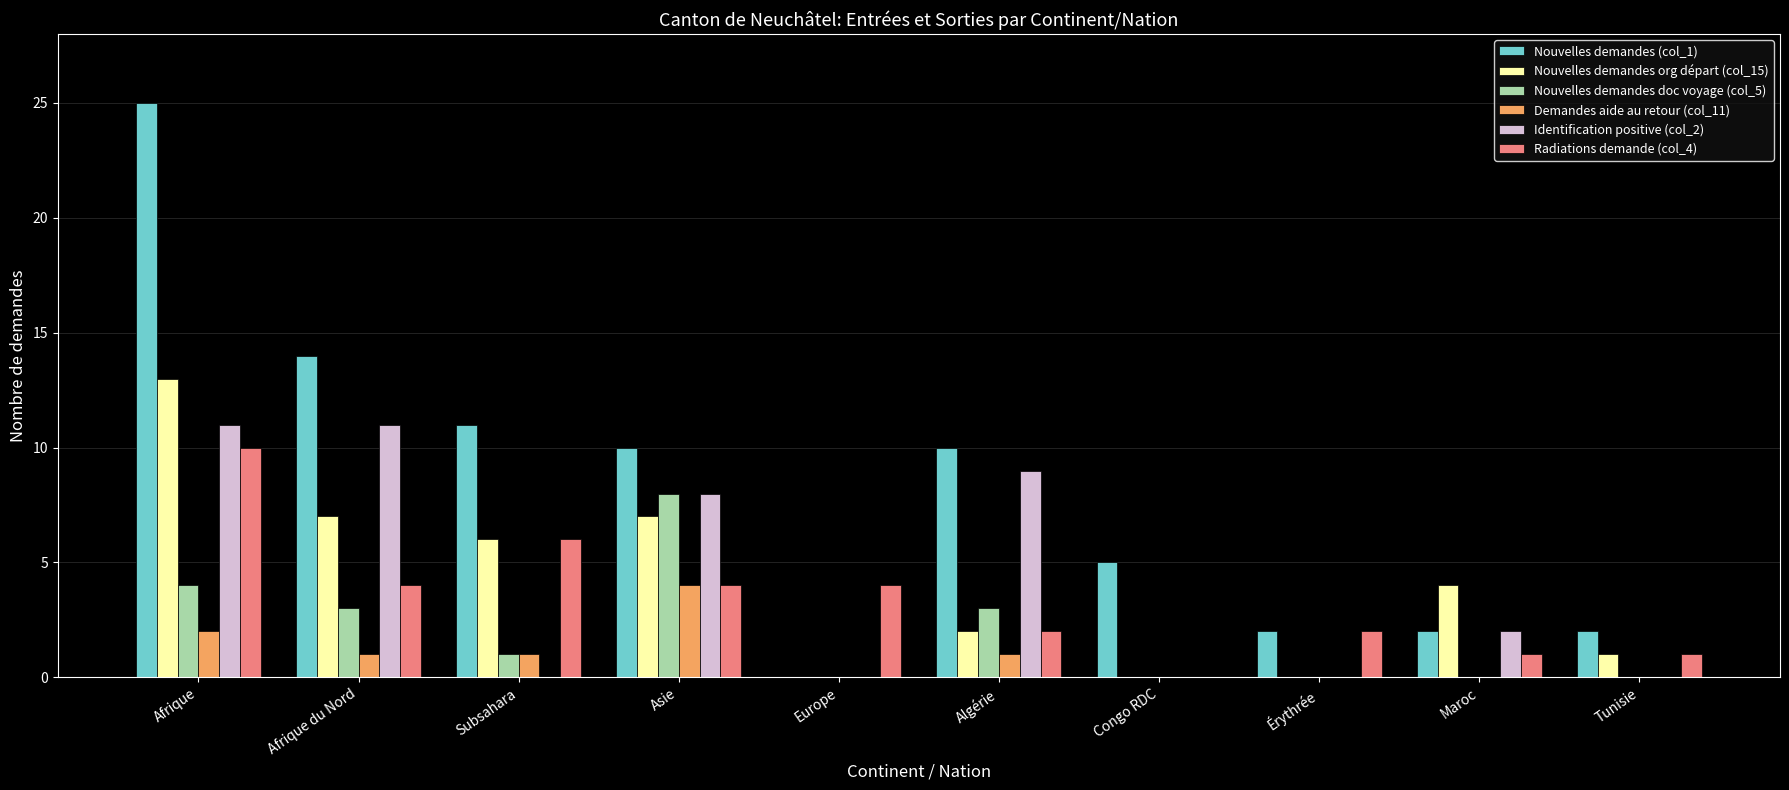

The Identification positive (col_2) series shows 3 at Afrique du Nord. True or false?

False